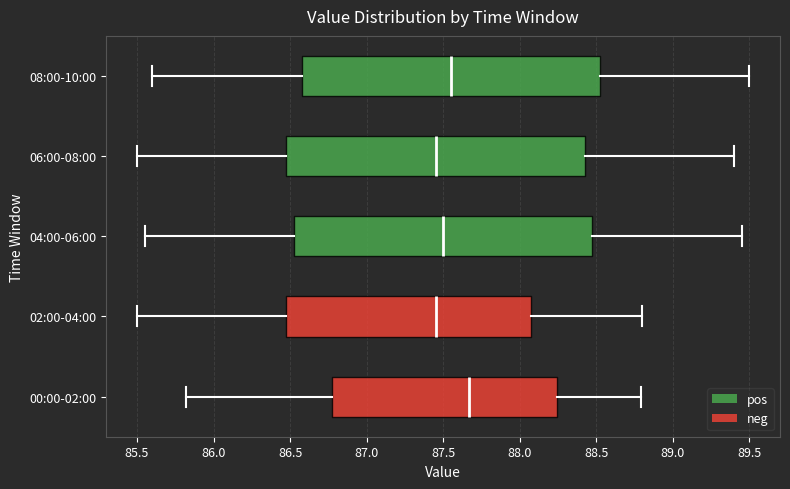

Where does the right whisker of the box for 06:00-08:00 end on the x-axis? The values are not printed on the chart, so give them approximately, as read against the axis.

89.40